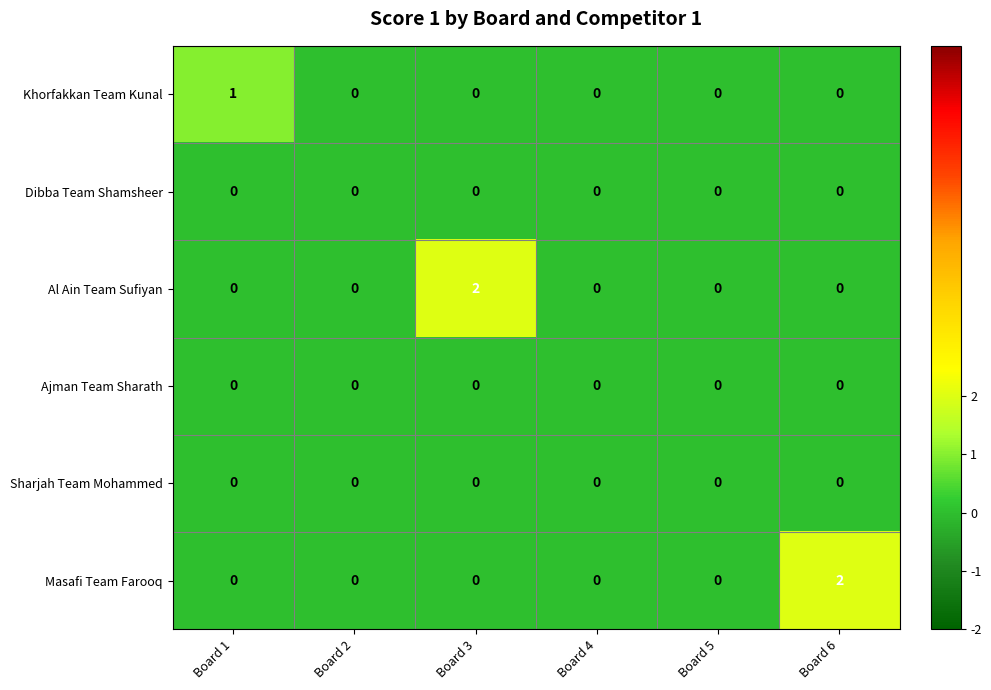

Count the Al Ain Team Sufiyan values in the range 0 to 1.

5